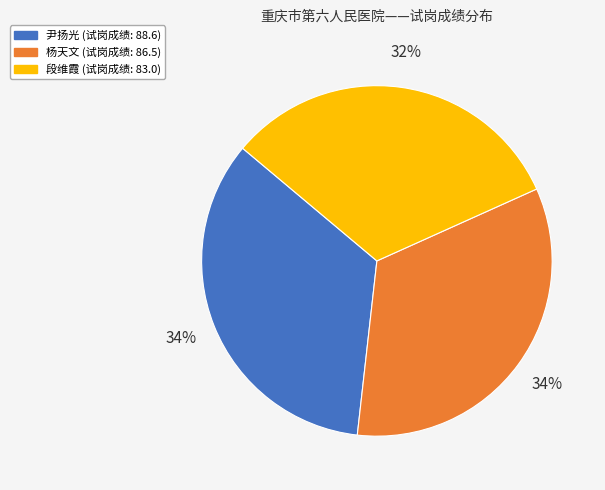

Is it true that 杨天文 is 48% of the pie?

False